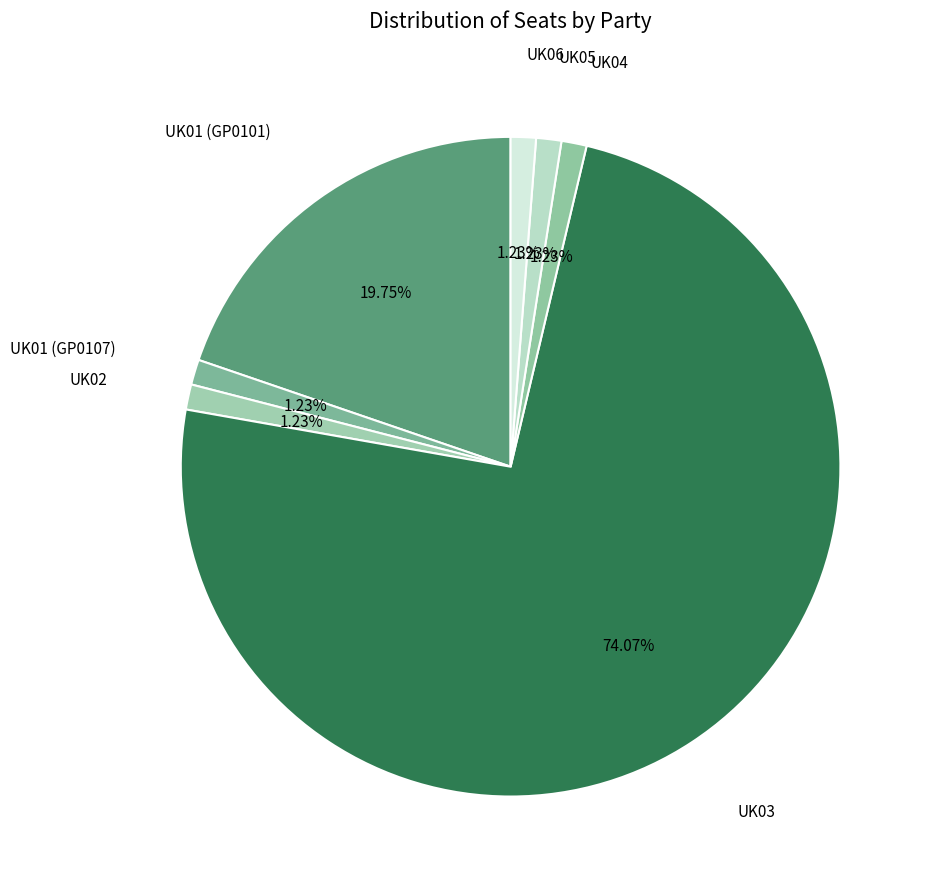

How many segments does this pie chart have?

7